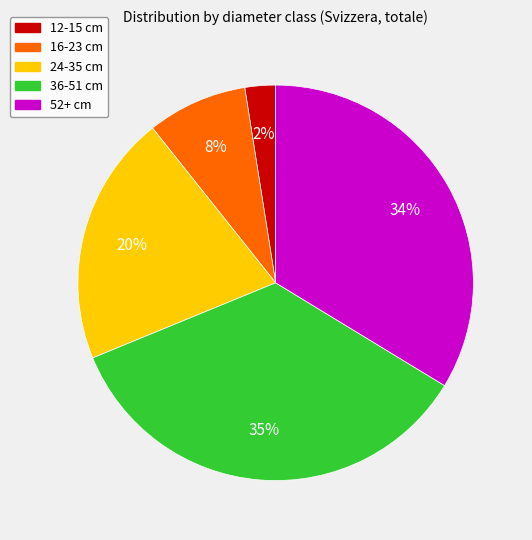

Is it true that 16-23 cm is 1% of the pie?

False